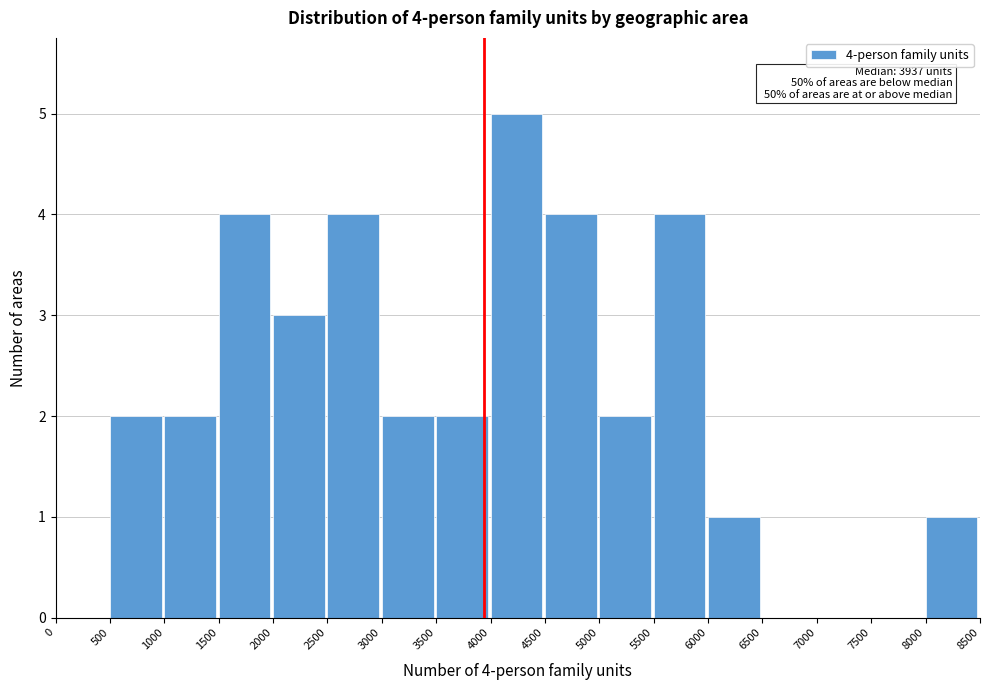

Over which range of the x-axis is the bar tallest?

4000 to 4500